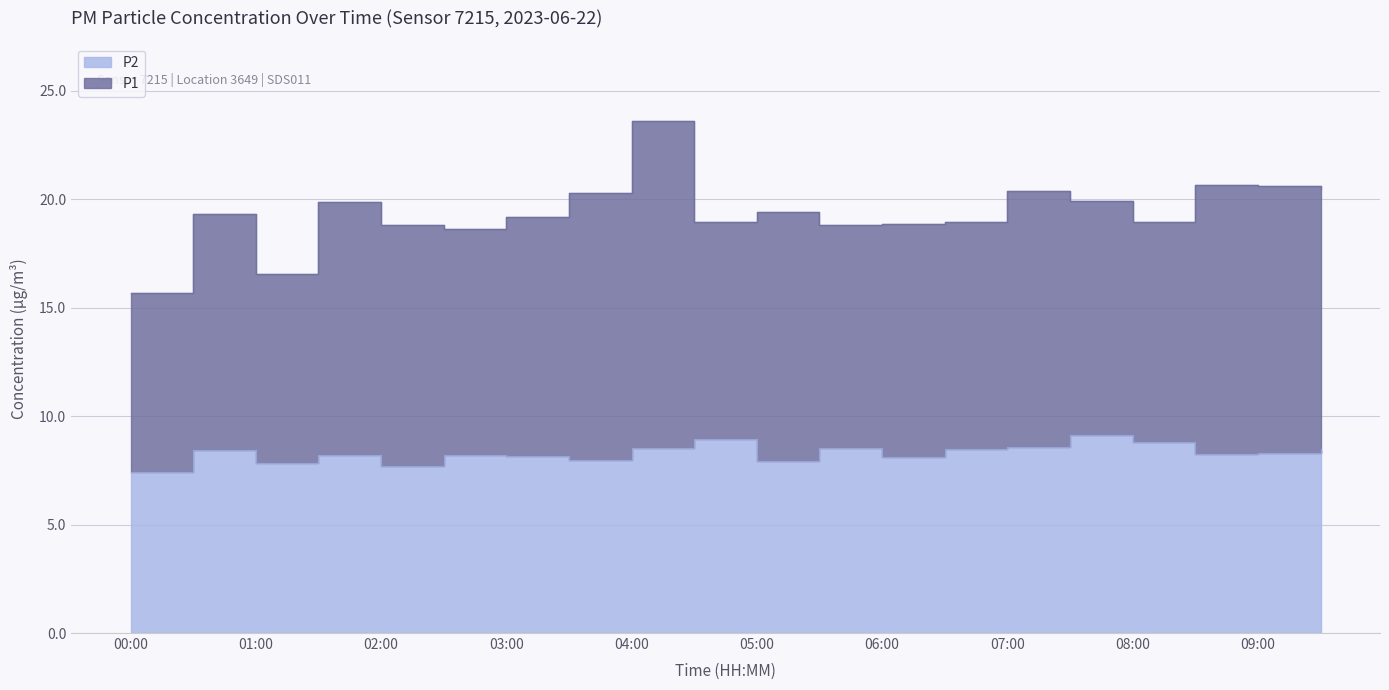

What is the label of the 12th point from the right?

04:00